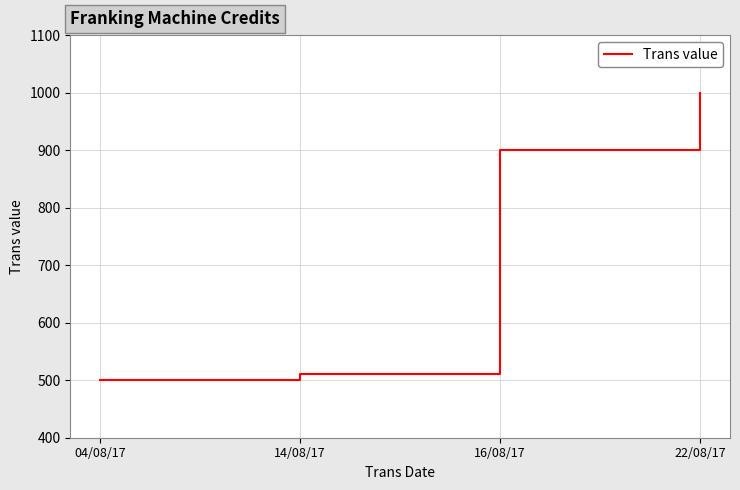

How many values are below 900?

2